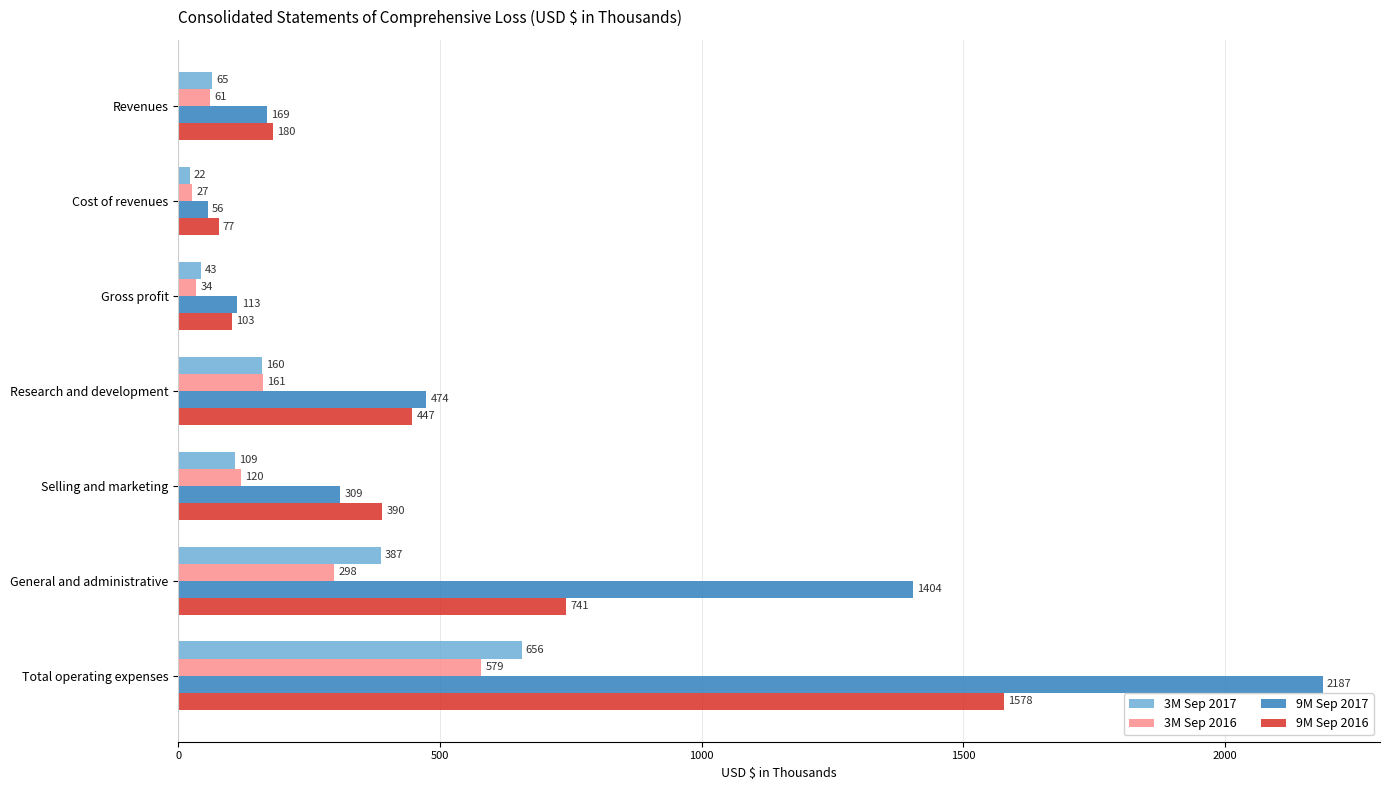

How many distinct data groups are displayed?

4